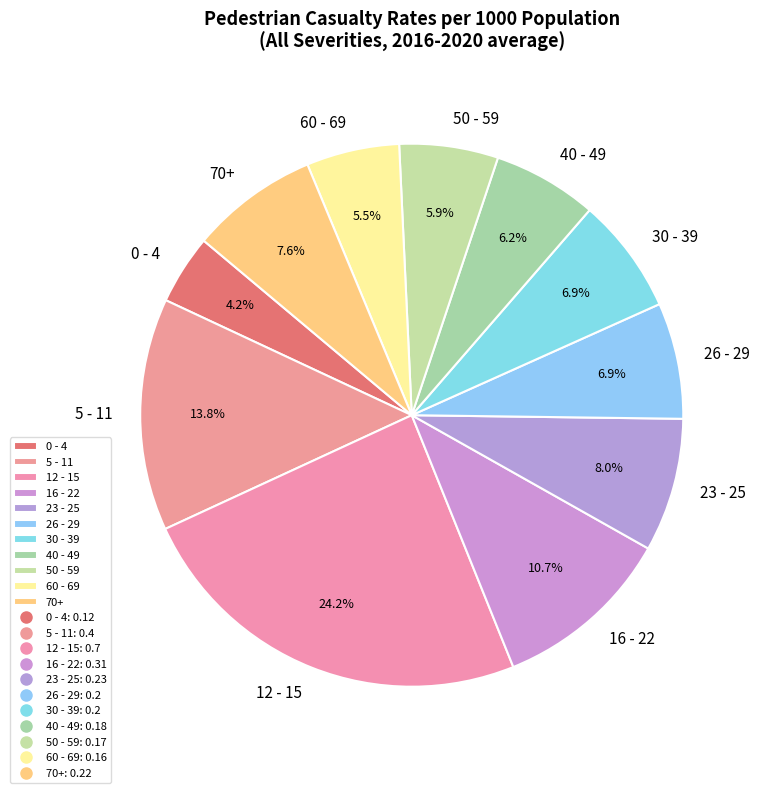

What percentage do 5 - 11 and 23 - 25 together represent?

21.8%